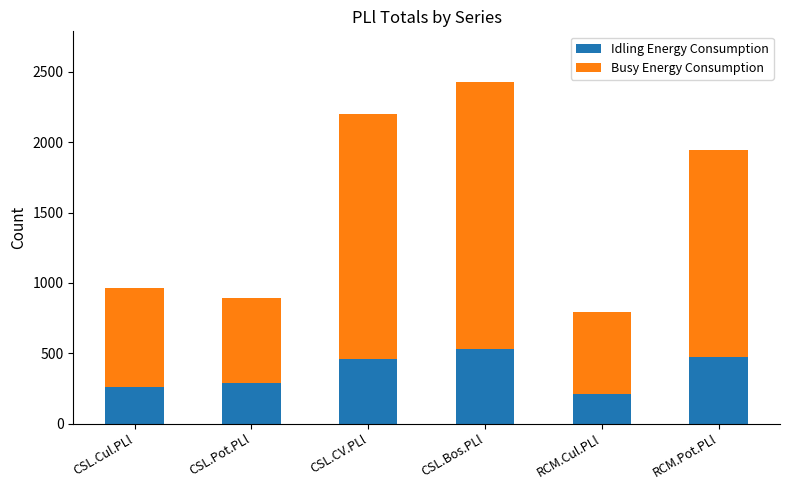

Reading left to right, what are the values for Idling Energy Consumption?

260	285	456	531	213	472